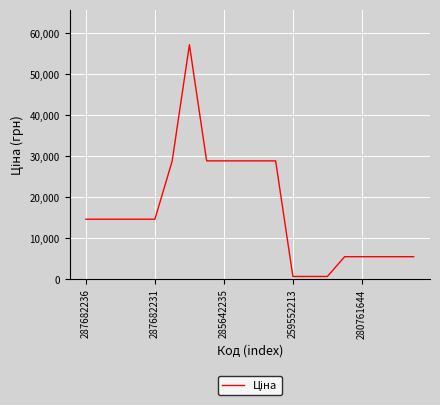

What is the difference between the second highest and minimum values?

28218.2